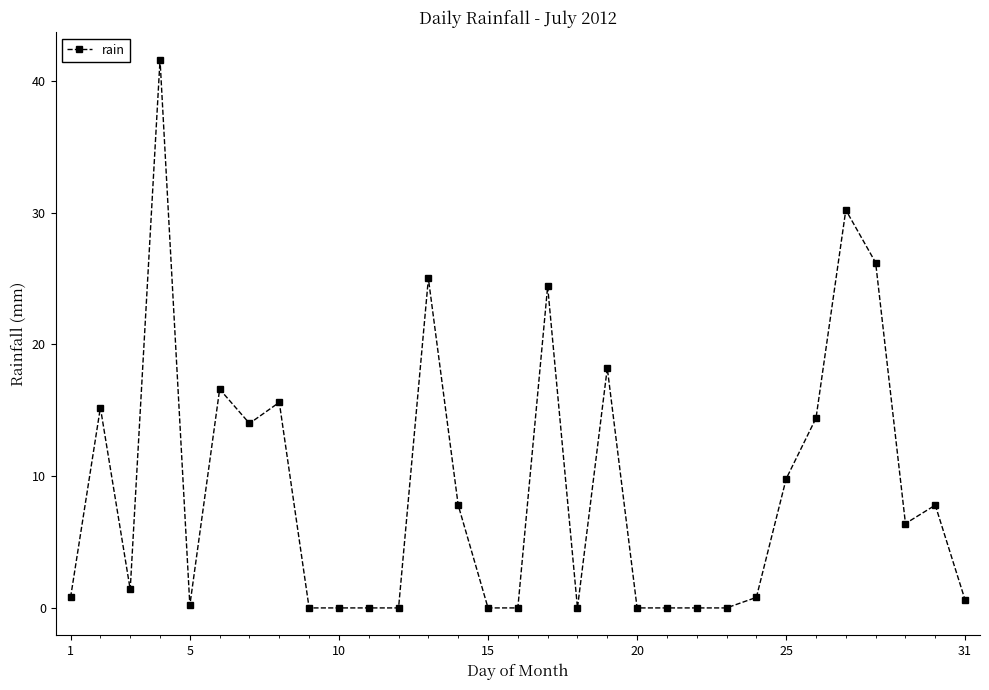

What is the greatest value displayed?

41.6